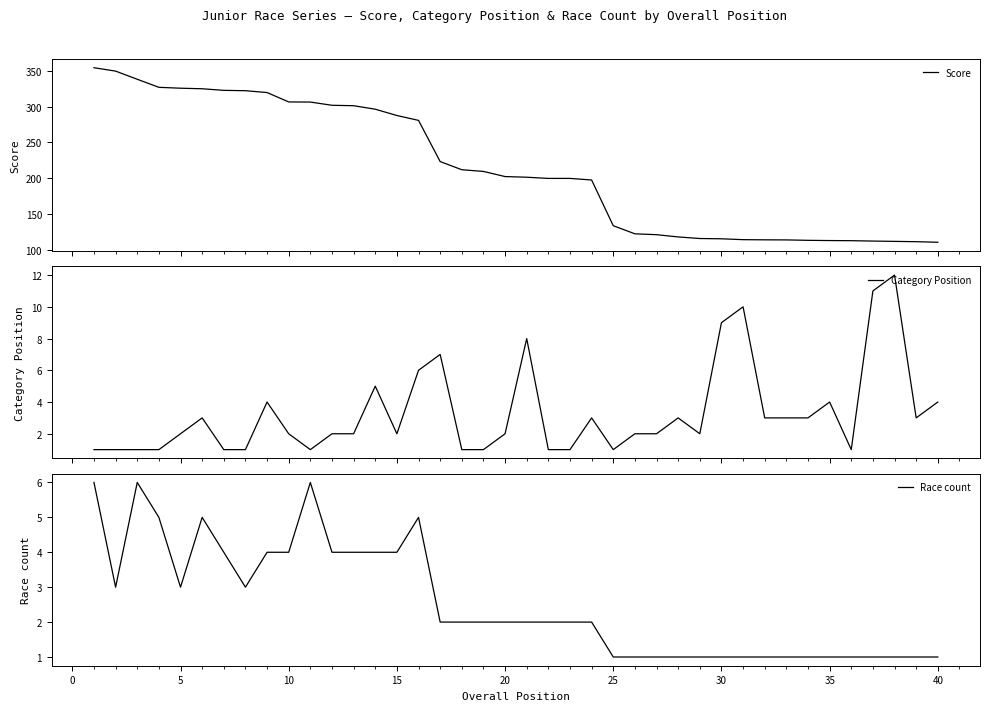

What is the average value of the Category Position series?

3.3